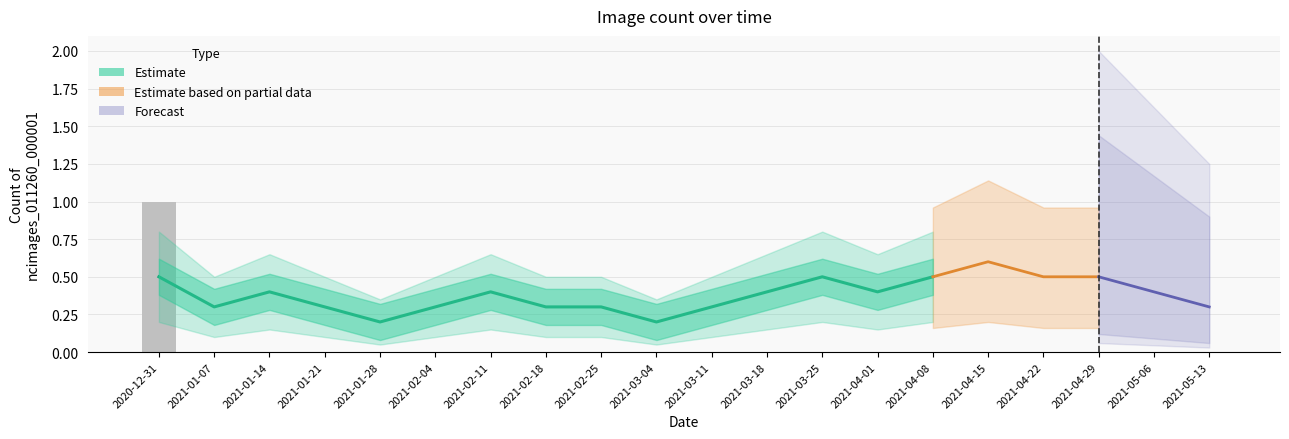

What is the label of the 7th bar from the left?

2021-02-11